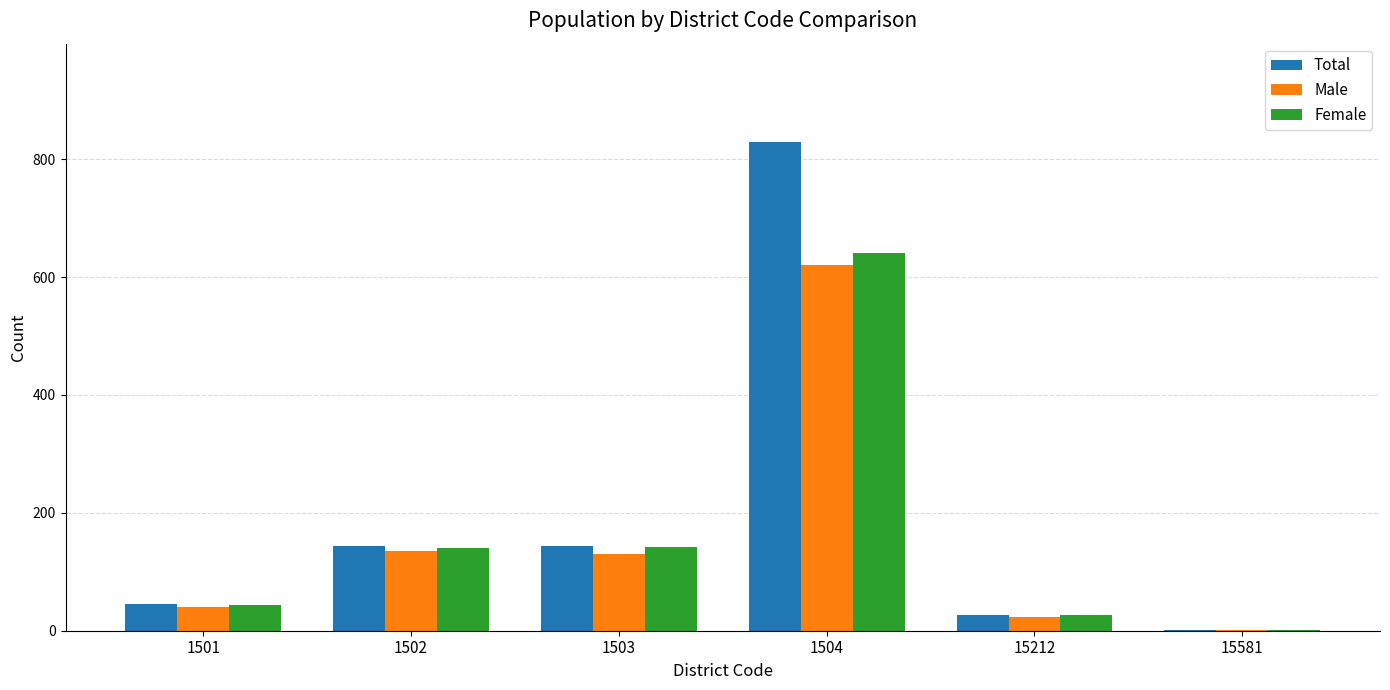

What is the sum of the Total values at 1501 and 1504?

875